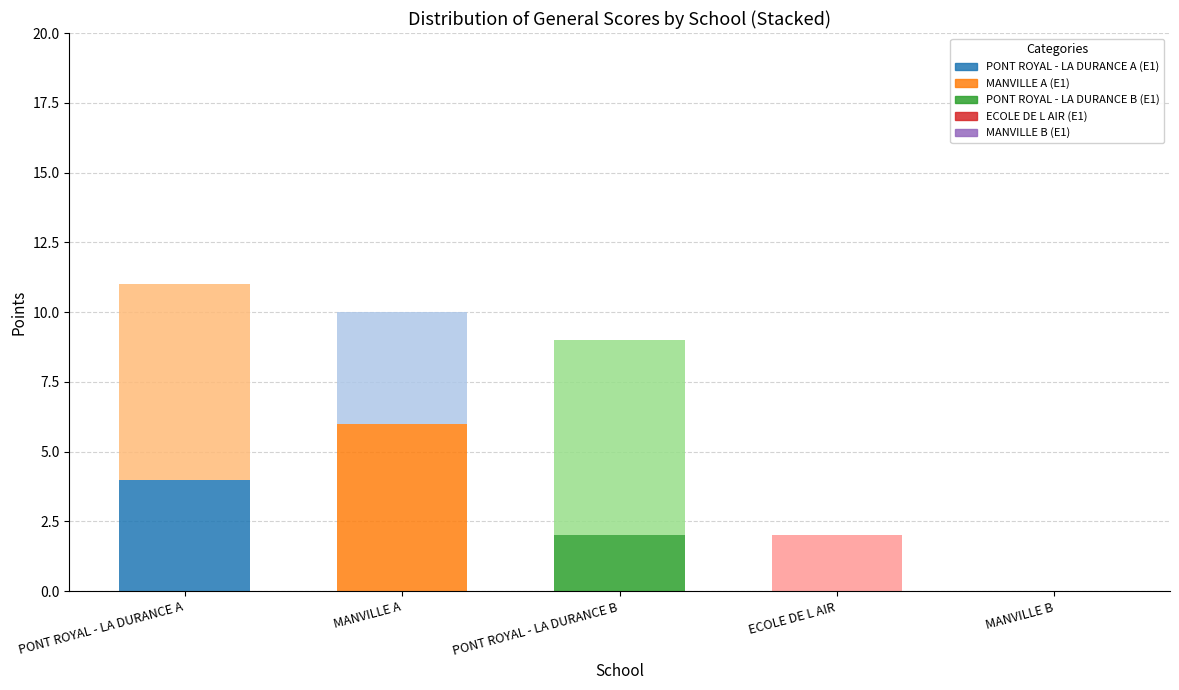

At which category is the sum across all series the highest?

PONT ROYAL - LA DURANCE A